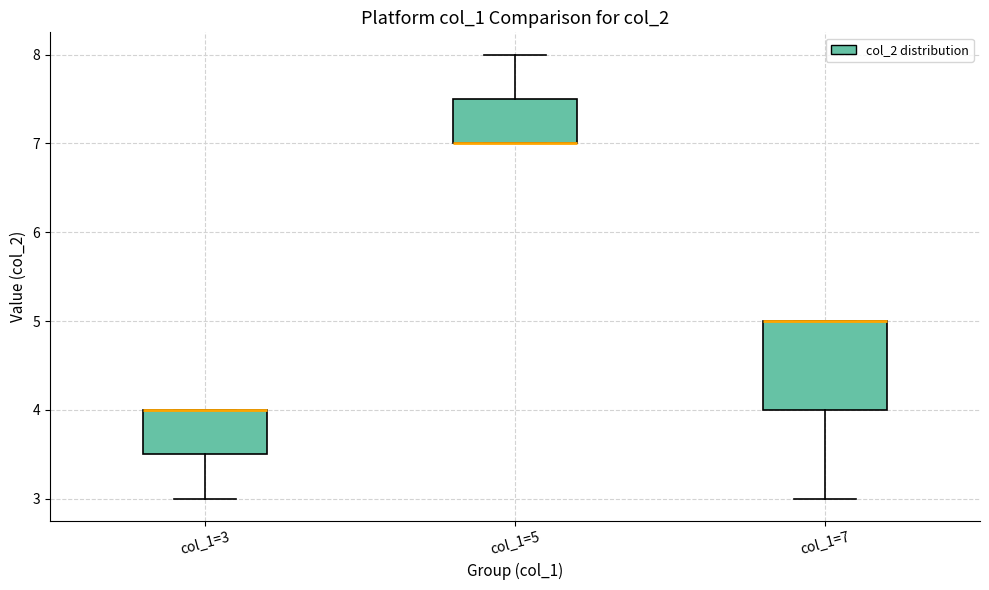

Where does the lower whisker of the box for col_1=3 end on the y-axis? The values are not printed on the chart, so give them approximately, as read against the axis.

3.0